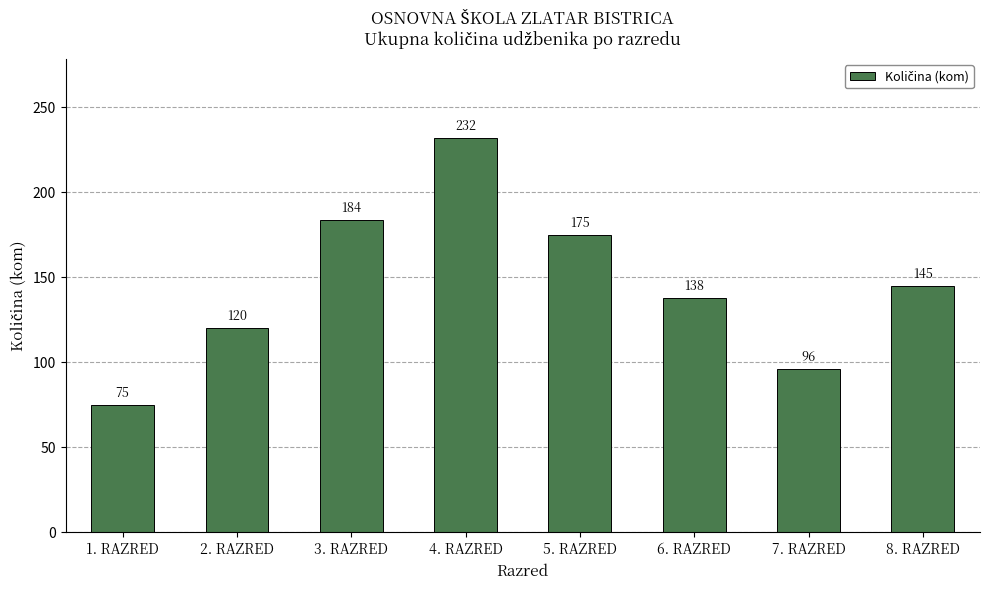

What is the label of the 5th bar from the left?

5. RAZRED